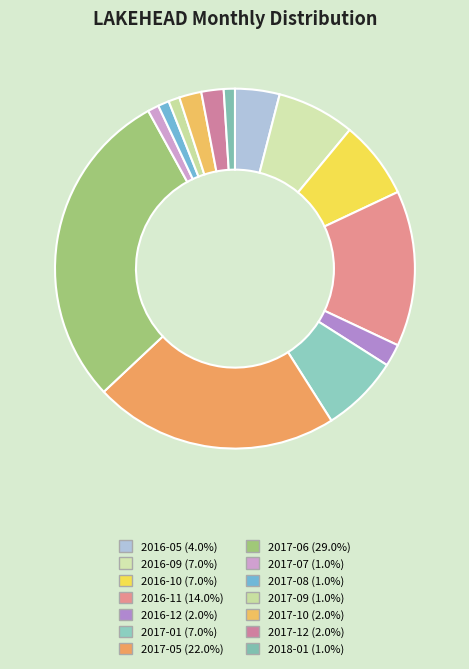

Which slice is the smallest?

2017-07